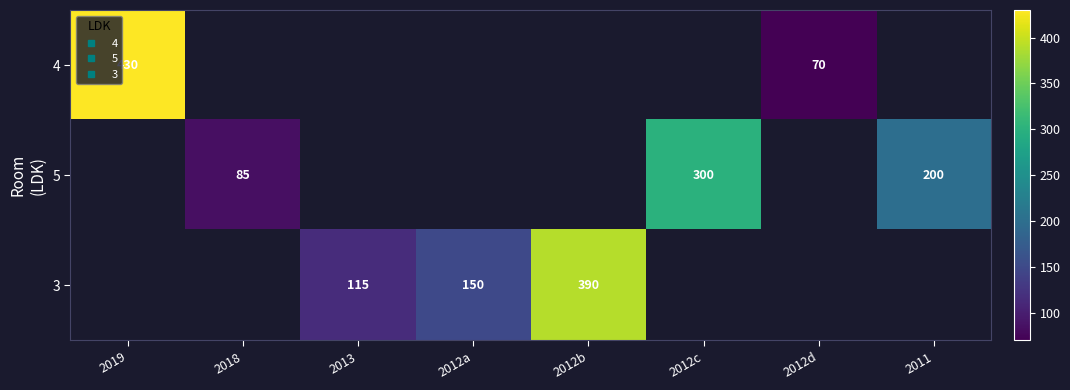

Which category has the highest value across all series?

2019